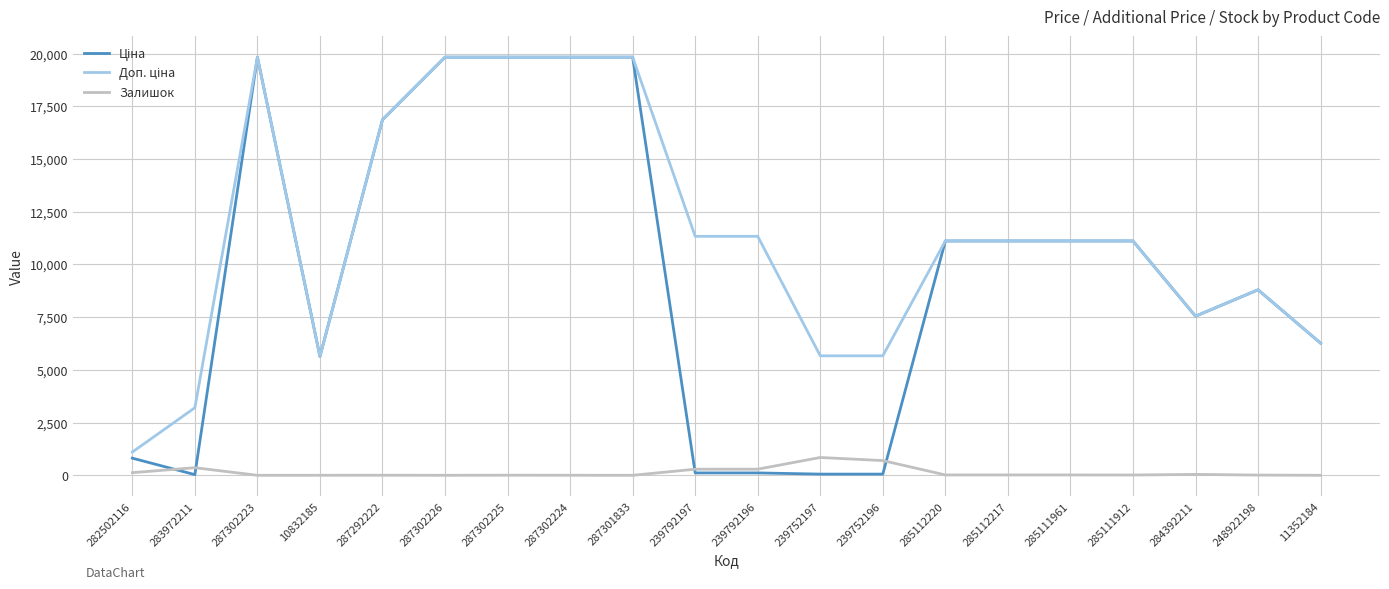

What is the maximum value shown in the chart?

19831.1